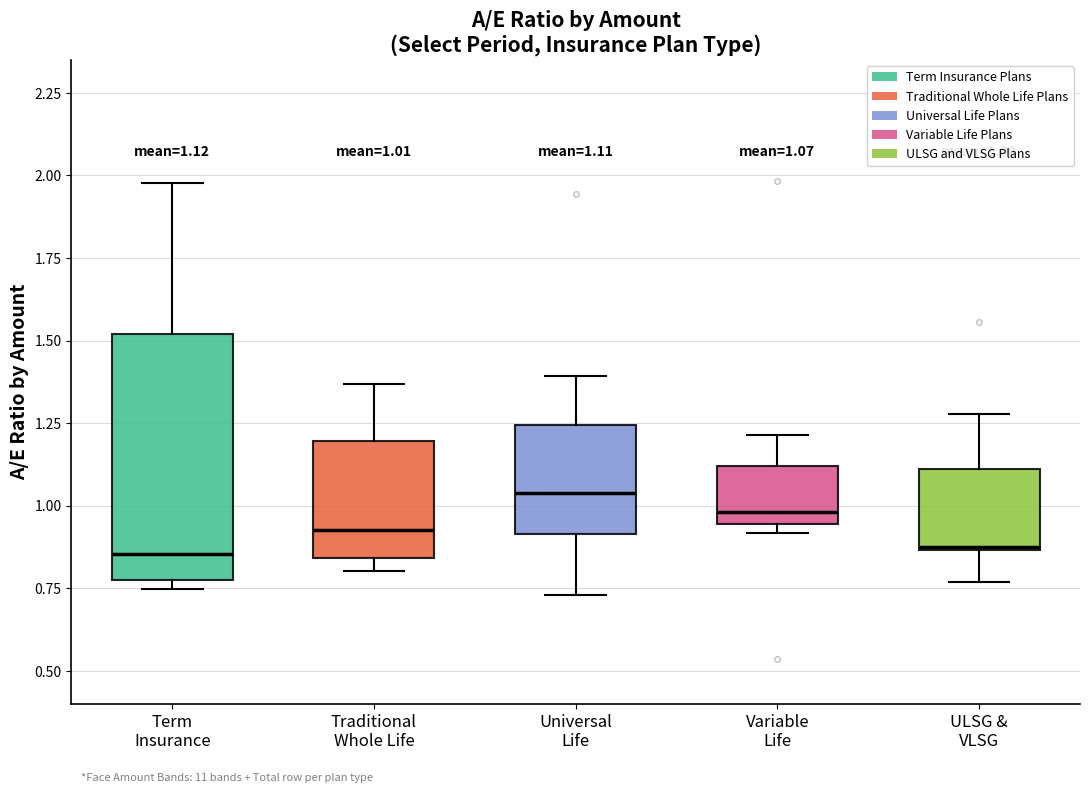

Comparing the boxes themselves (not the whiskers), which one is the tallest?

Term Insurance